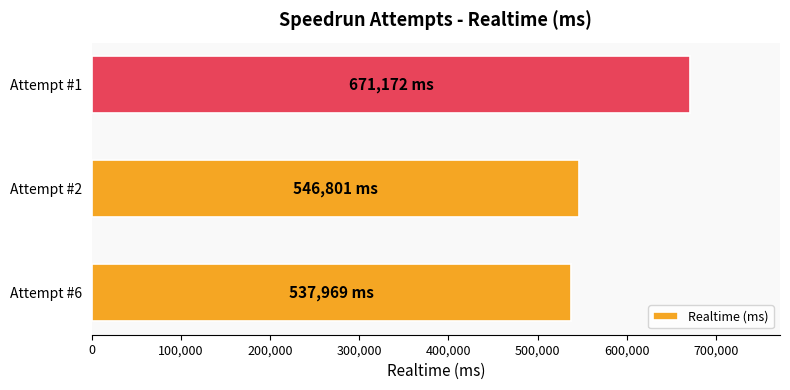

Is it true that the value at Attempt #2 is 192490?

False